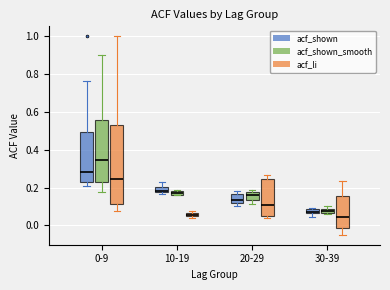

Where does the lower whisker of the box for 20-29 (acf_shown_smooth) end on the y-axis? The values are not printed on the chart, so give them approximately, as read against the axis.

0.12